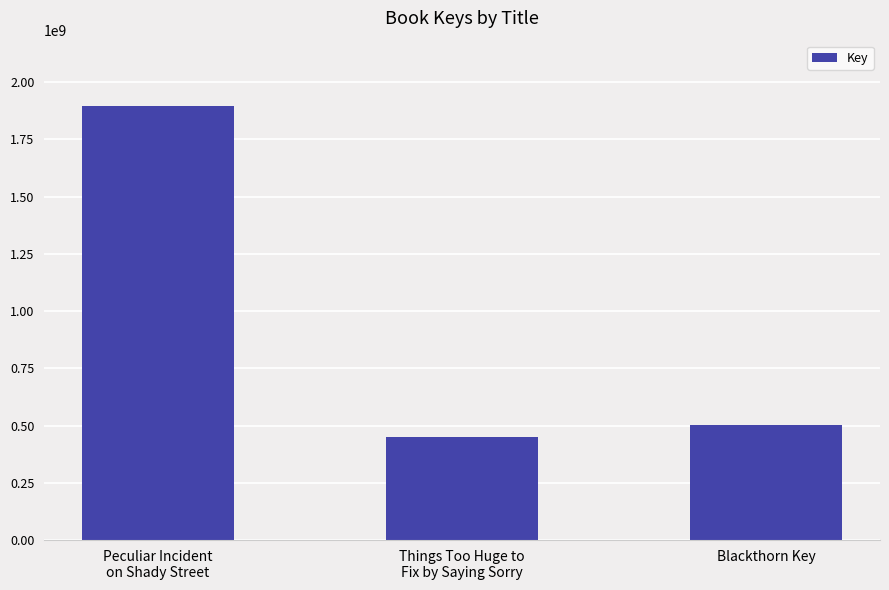

What is the difference between the maximum and minimum values?

1444209598